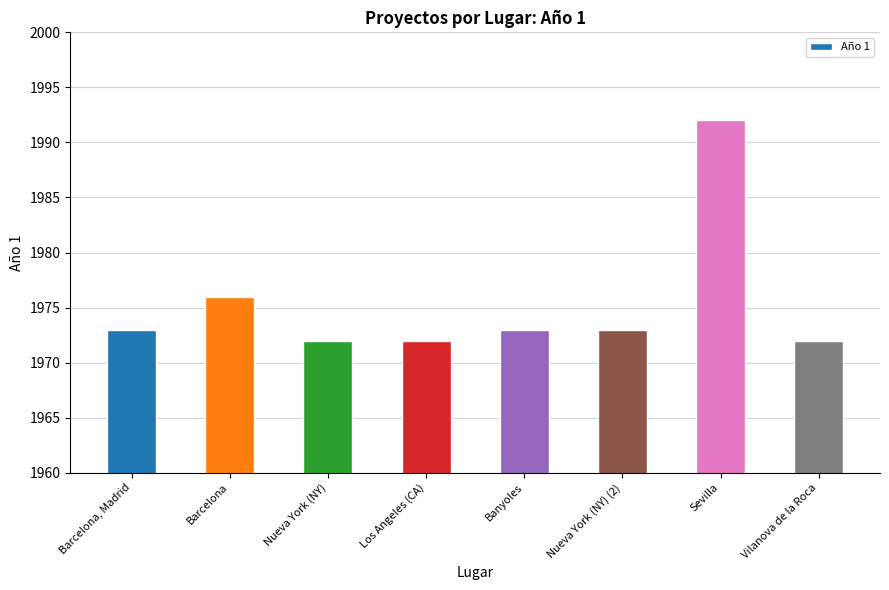

What is the label of the 5th bar from the left?

Banyoles